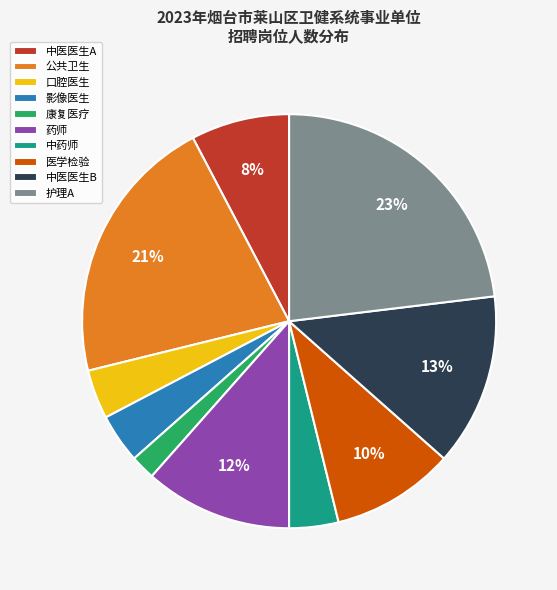

What is the largest slice in the pie chart?

护理A